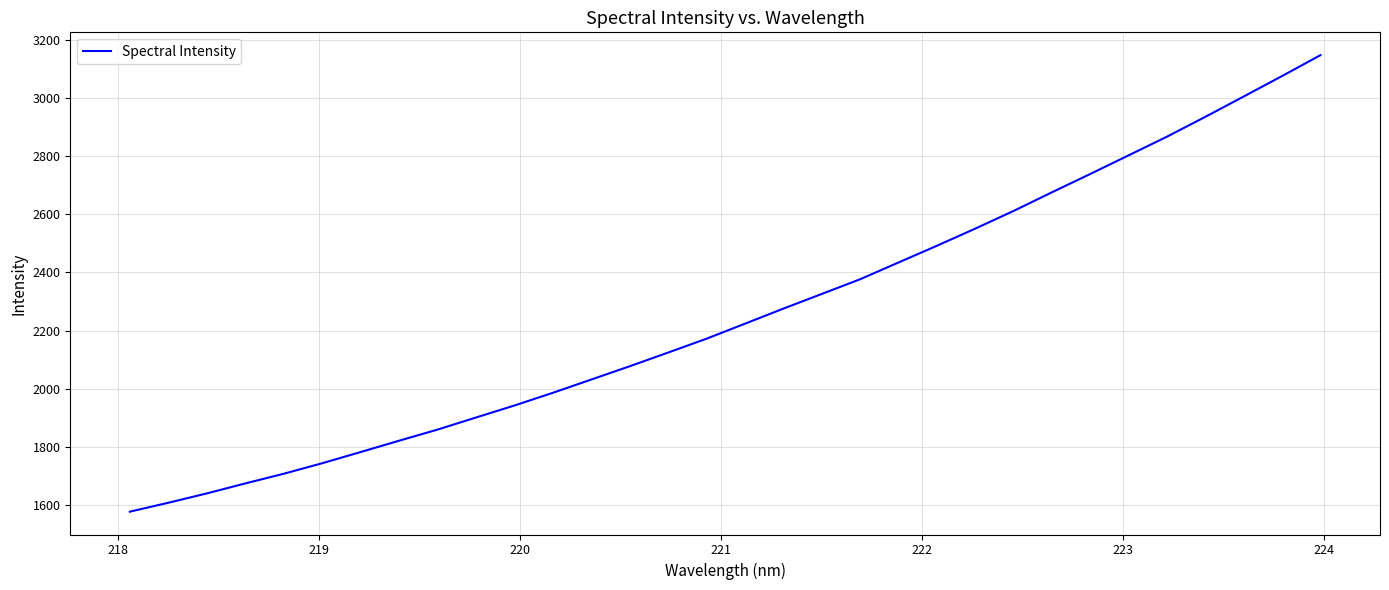

What is the greatest value displayed?

3146.8